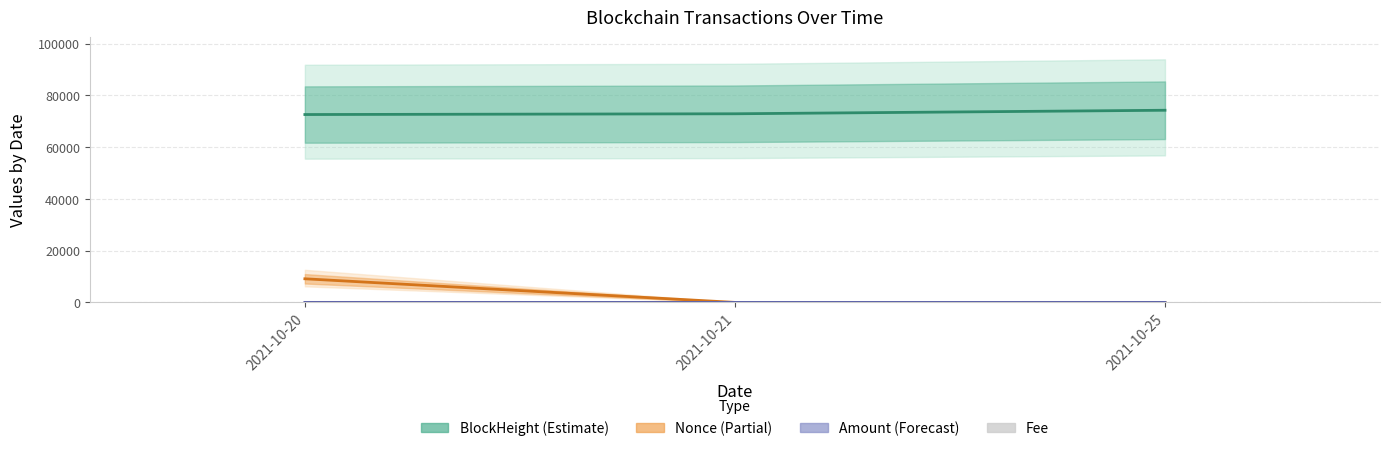

What is the greatest value displayed?

74254.0